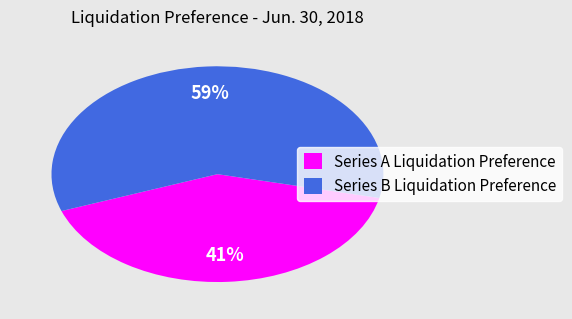

Rank the categories by value from lowest to highest.

Series A Liquidation Preference, Series B Liquidation Preference